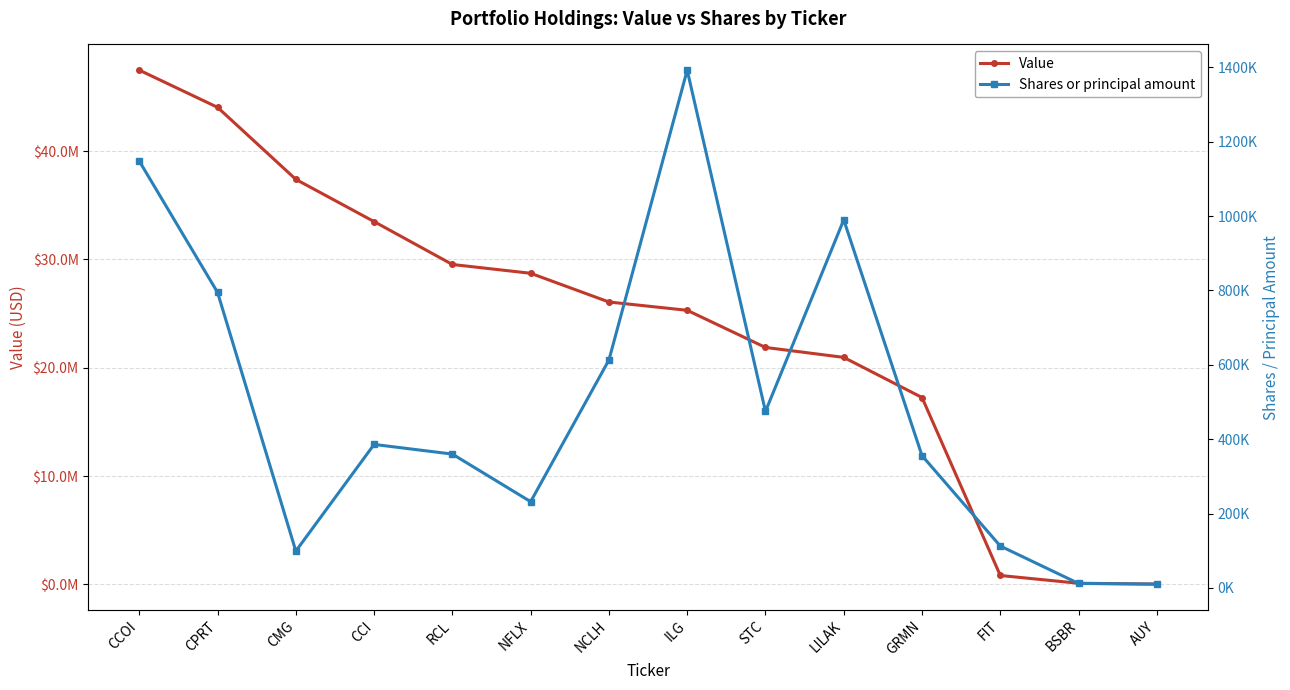

Which series has the largest total across all categories?

Value